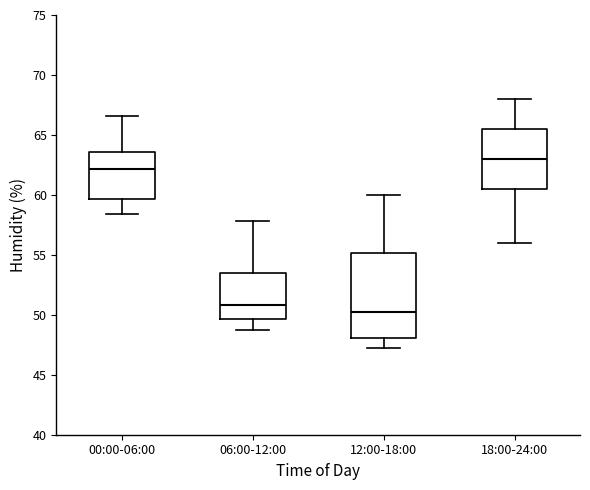

Reading left to right, read every box against the y-axis: the position of its median line, the range the box covers, and the ends of its whiskers. The values are not printed on the chart, so give them approximately, as read against the axis.

00:00-06:00: median 62.0, box 59.5 to 63.5, whiskers 58.5 to 66.5
06:00-12:00: median 51.0, box 49.5 to 53.5, whiskers 48.5 to 58.0
12:00-18:00: median 50.5, box 48.0 to 55.0, whiskers 47.0 to 60.0
18:00-24:00: median 63.0, box 60.5 to 65.5, whiskers 56.0 to 68.0